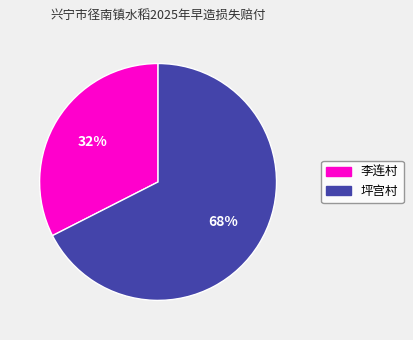

Is there any slice that represents more than half of the pie?

Yes